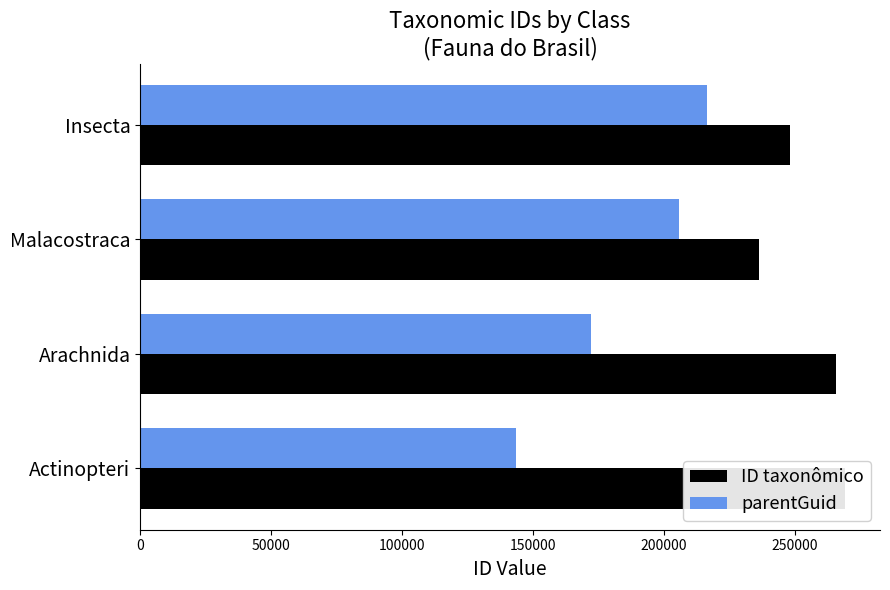

How many data points in parentGuid are less than 205711?

2